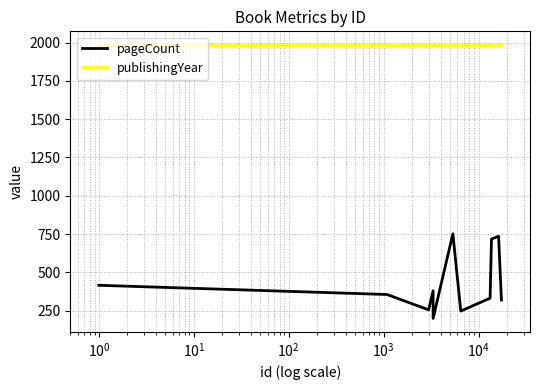

True or false: publishingYear and pageCount cross at least once.

False